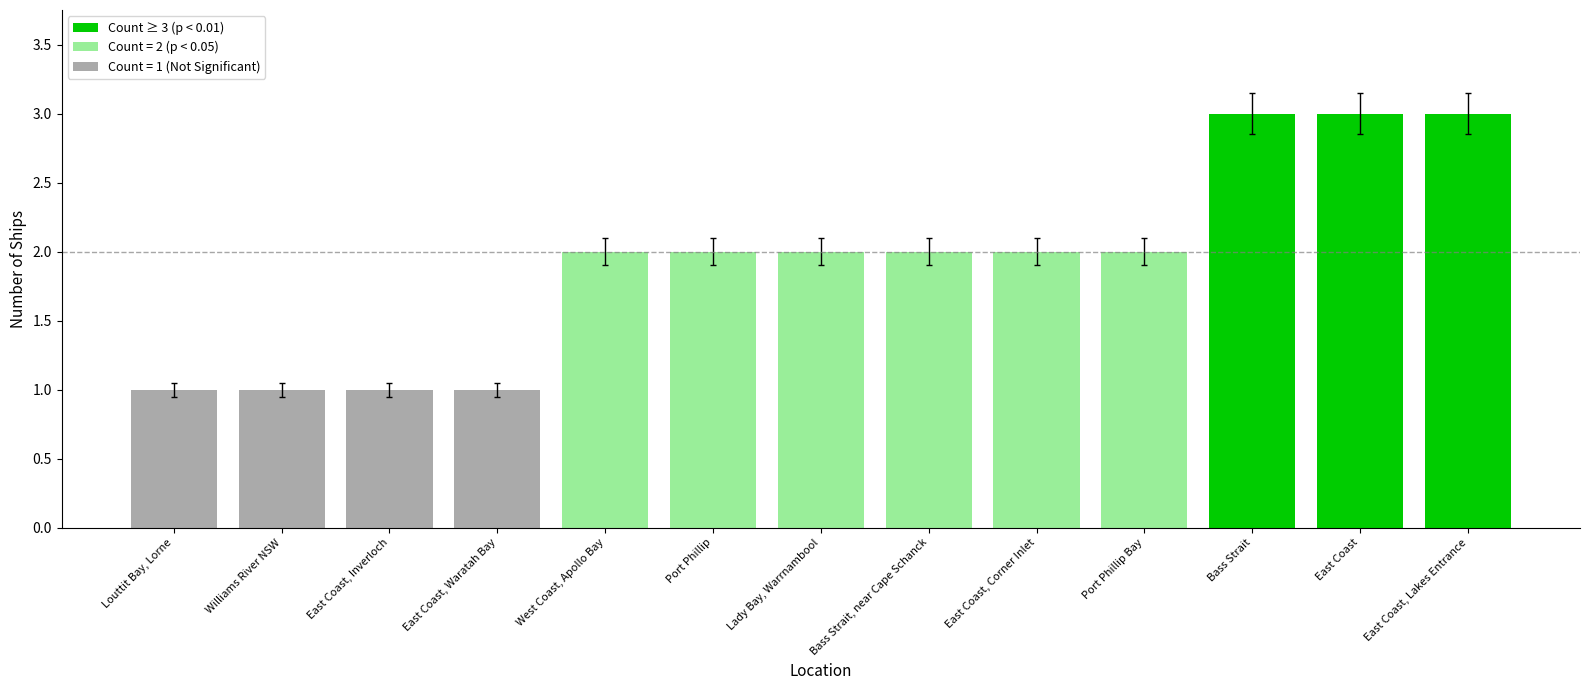

How many bars are there in total?

13